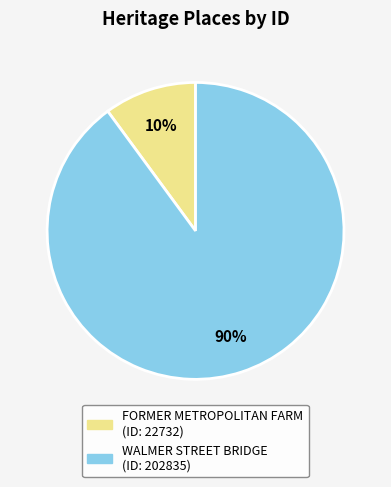

How many segments does this pie chart have?

2